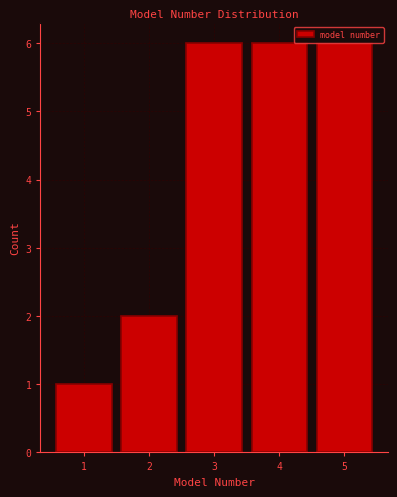

Reading left to right, list every bar in this chart as the range it spans on the x-axis followed by its height. The values are not printed on the chart, so give them approximately, as read against the axis.

0.5 to 1.5: 1
1.5 to 2.5: 2
2.5 to 3.5: 6
3.5 to 4.5: 6
4.5 to 5.5: 6